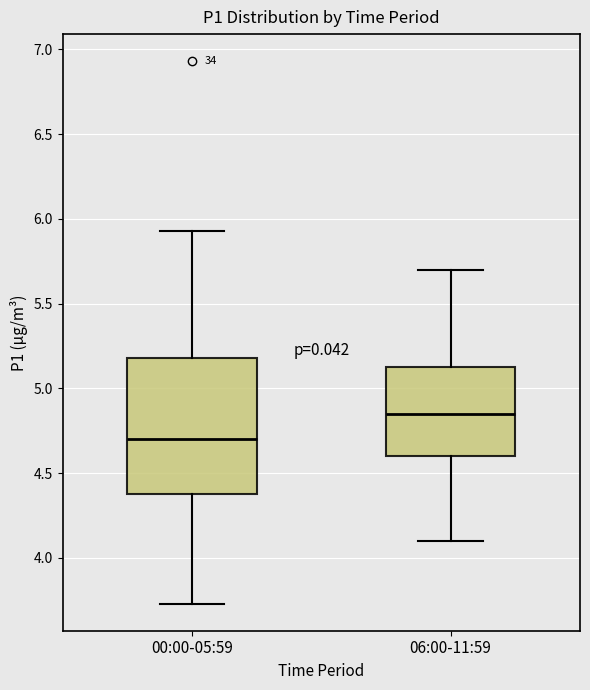

Which box has the highest median line?

06:00-11:59